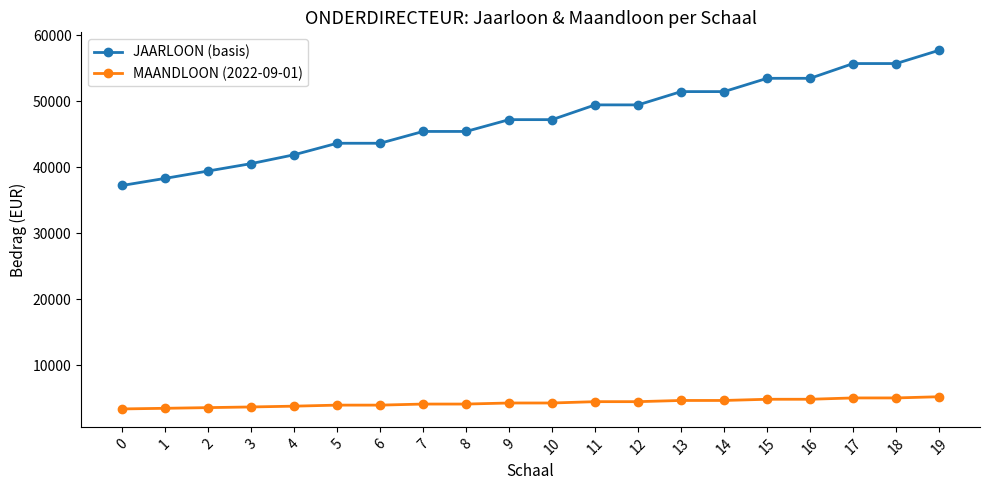

How many data points in JAARLOON (basis) are less than 47235?

9